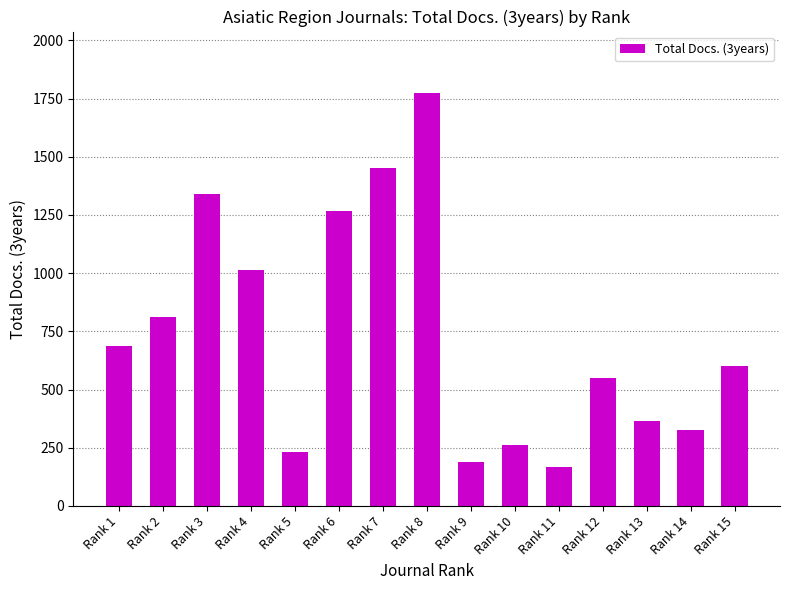

Rank the categories by value from lowest to highest.

Rank 11, Rank 9, Rank 5, Rank 10, Rank 14, Rank 13, Rank 12, Rank 15, Rank 1, Rank 2, Rank 4, Rank 6, Rank 3, Rank 7, Rank 8